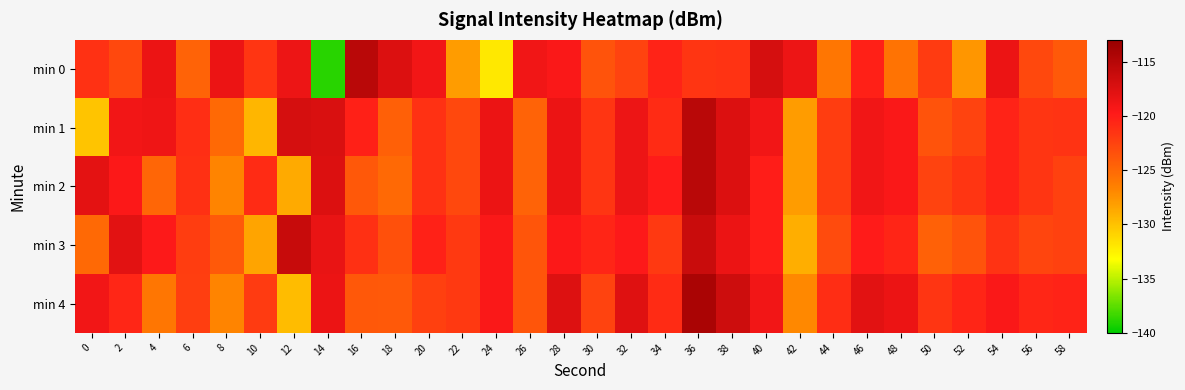

At 44, list the series in order from largest to smallest.

min 4, min 1, min 2, min 3, min 0